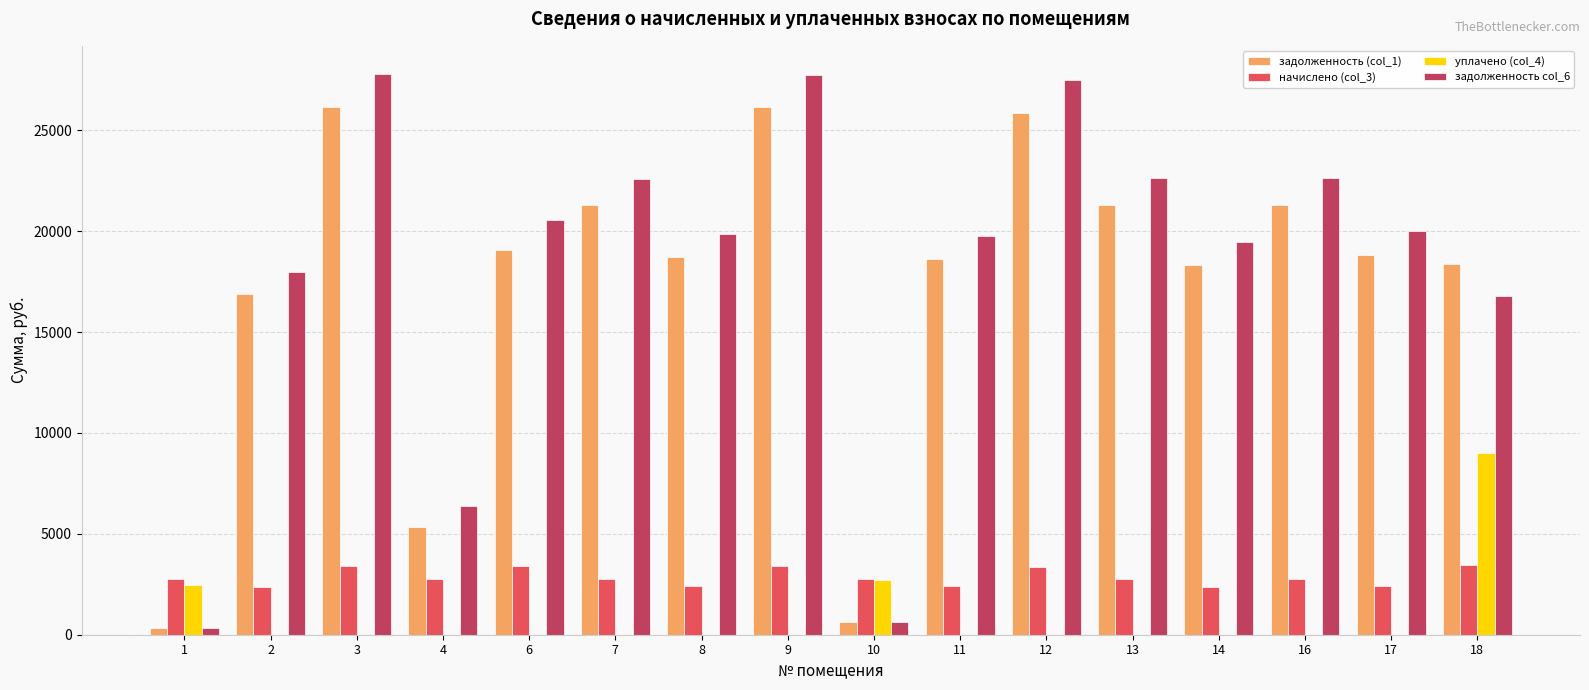

Between 3 and 7, which series saw the biggest shift?

задолженность col_6